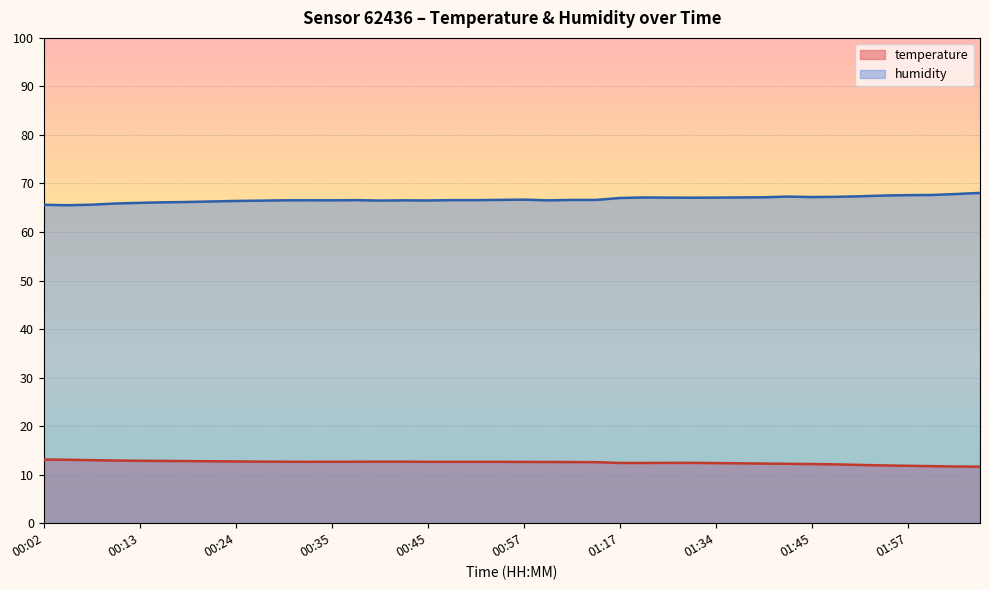

What is the difference between the temperature values at 00:57 and 01:37?

0.3